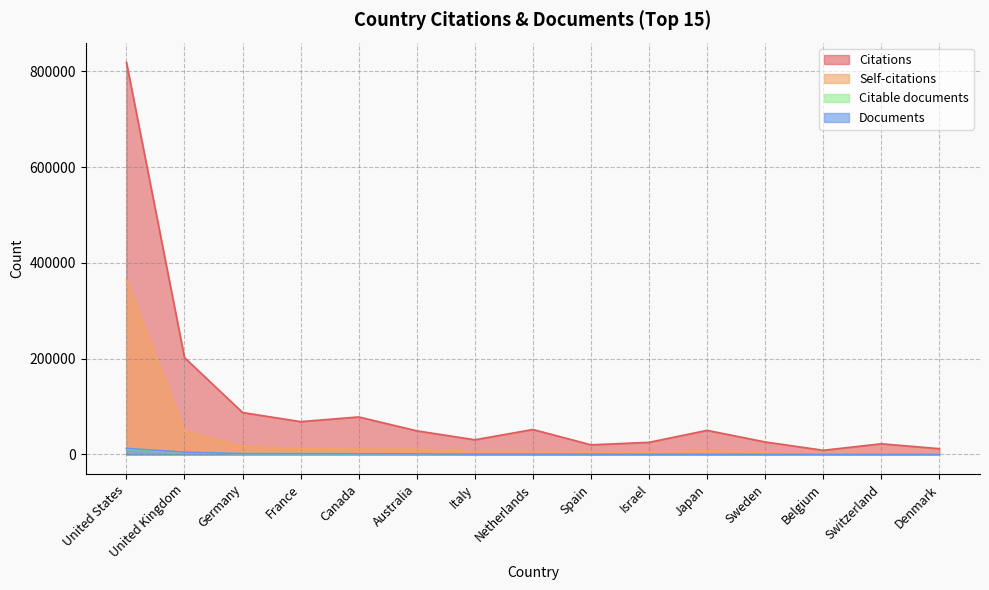

What is the value of the Citations point at the 8th from the left?

52167